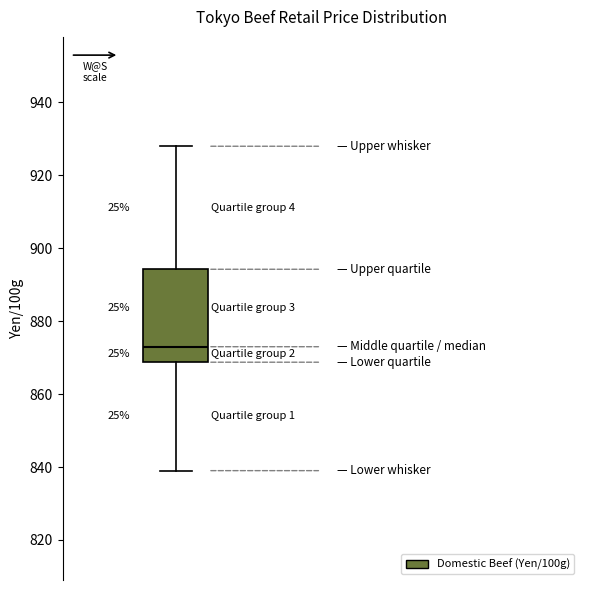

Transcribe this box plot: give where the median line is, the range the box spans, and where the two whiskers end, as read against the y-axis. The values are not printed on the chart, so give them approximately, as read against the axis.

median 874, box 868 to 894, whiskers 840 to 928